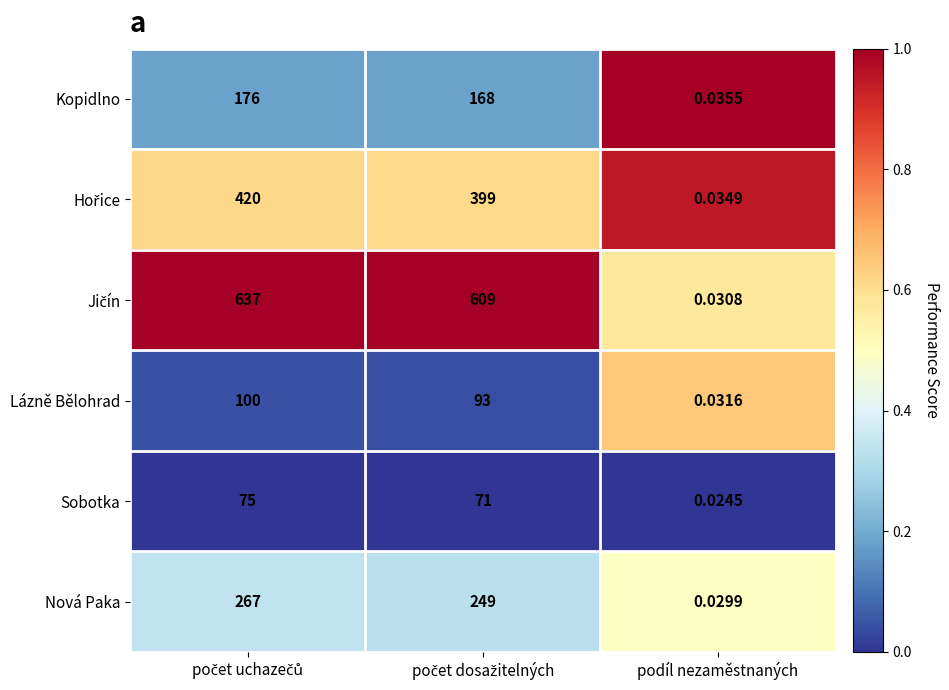

How many distinct data groups are displayed?

6